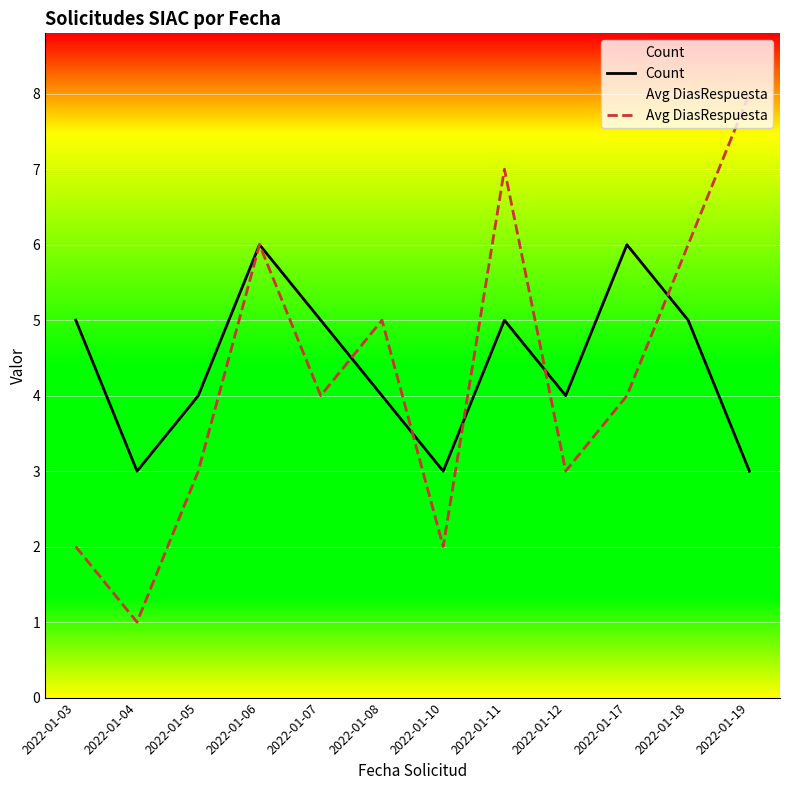

How many interior local valleys does the Count series have?

3